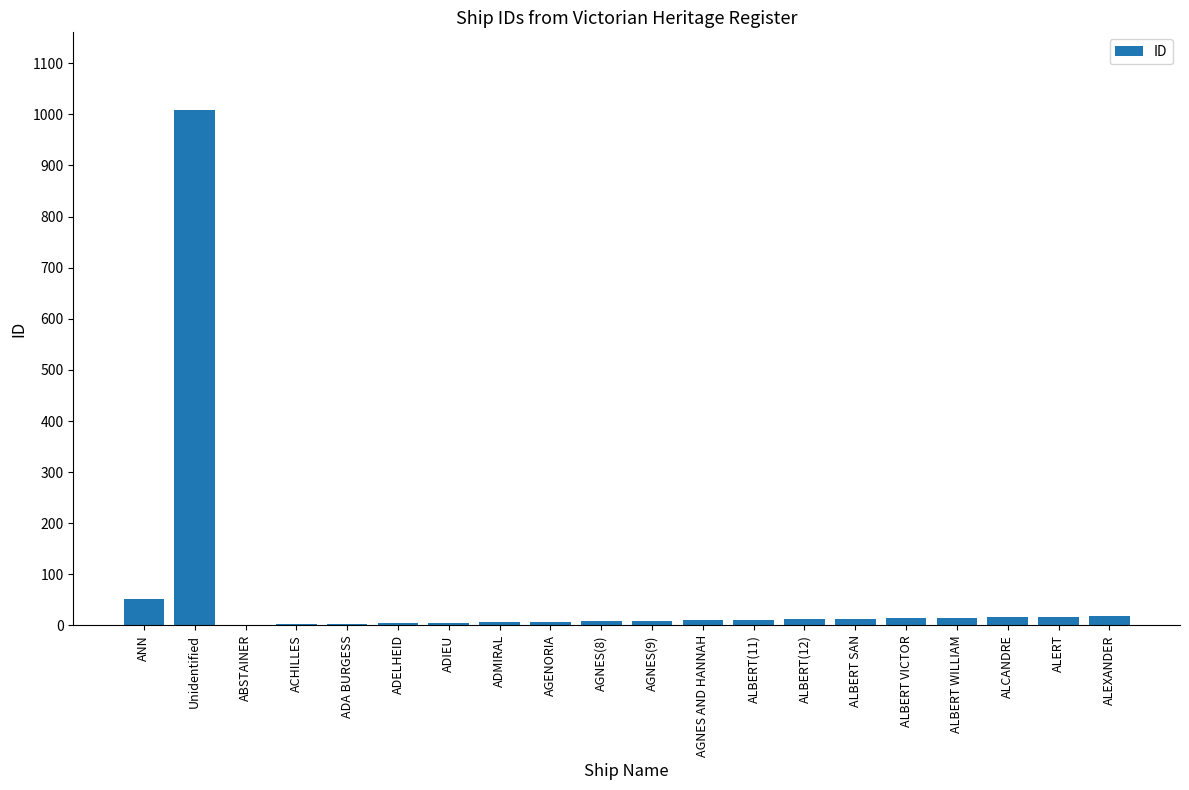

What is the maximum value shown in the chart?

1009